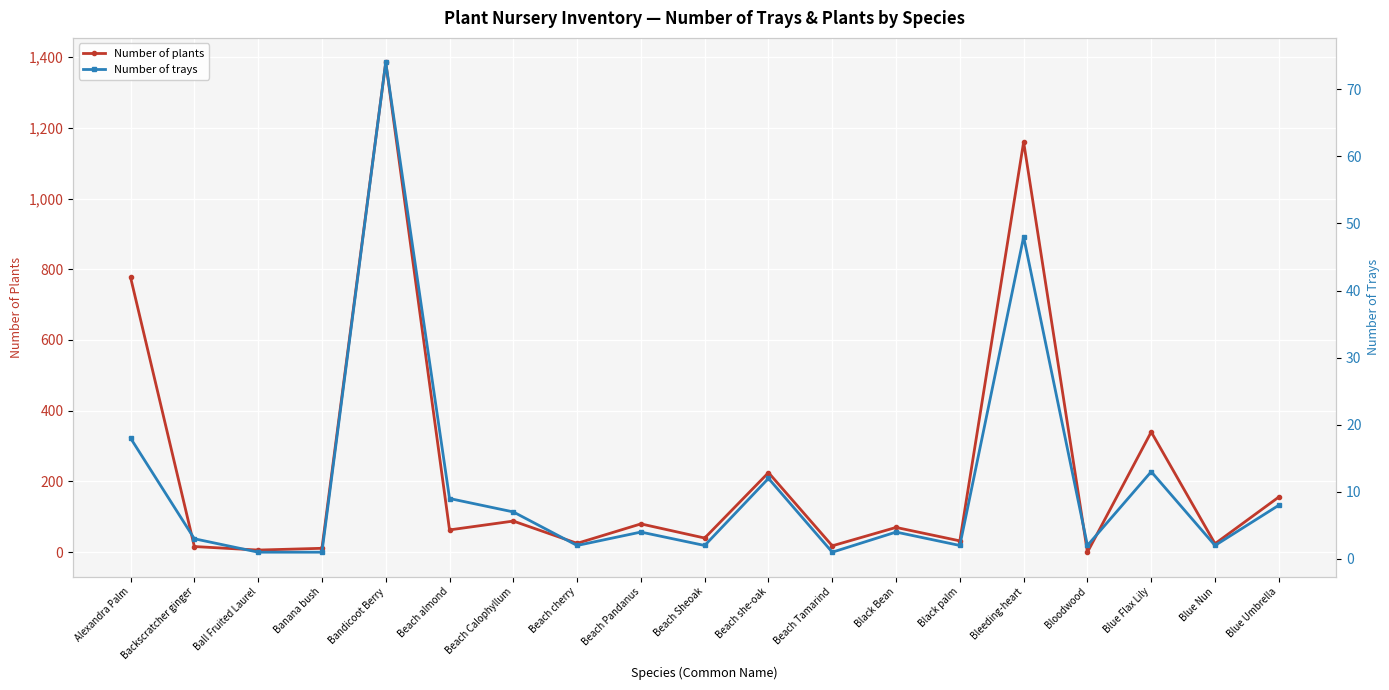

What are all the series names shown in the legend?

Number of plants, Number of trays